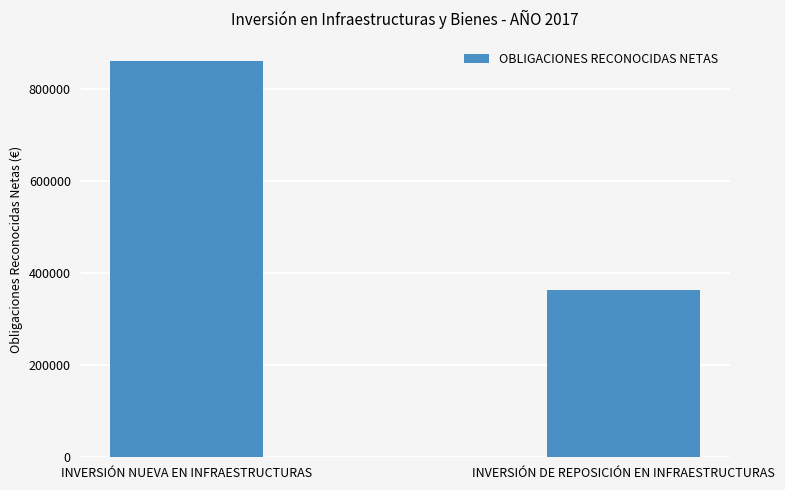

What is the maximum value shown in the chart?

860877.0